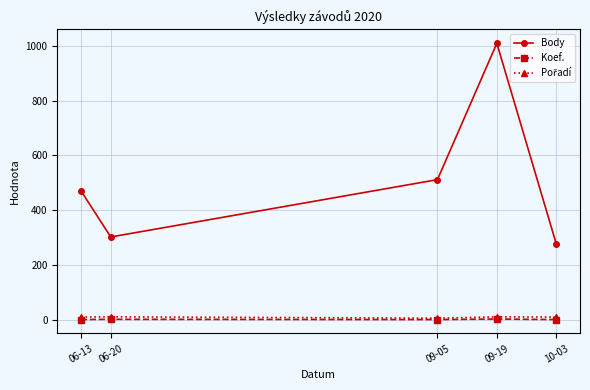

At which category does Body reach its first local peak?

09-19